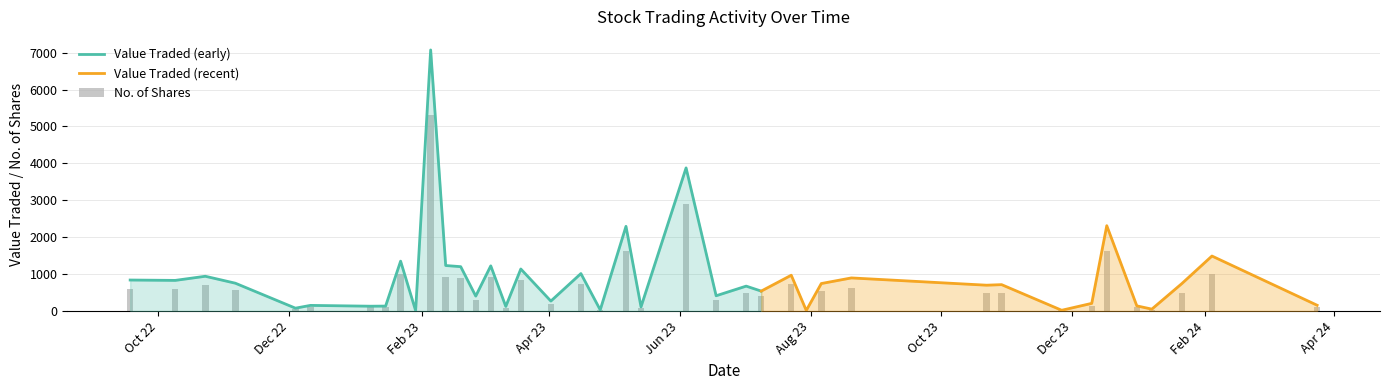

Reading left to right, extract all data points from this chart.

Value Traded: 24/03/2024=157	04/02/2024=1490	21/01/2024=745	07/01/2024=52	31/12/2023=140	17/12/2023=2312	10/12/2023=208	26/11/2023=21	29/10/2023=715	22/10/2023=700	20/08/2023=897	06/08/2023=745	30/07/2023=16	23/07/2023=970	09/07/2023=540	02/07/2023=675	18/06/2023=414	04/06/2023=3877	14/05/2023=113	07/05/2023=2294	25/04/2023=31	16/04/2023=1015	02/04/2023=270	19/03/2023=1139	12/03/2023=125	05/03/2023=1224	26/02/2023=405	19/02/2023=1202	12/02/2023=1233	05/02/2023=7072	29/01/2023=10	22/01/2023=1351	15/01/2023=134	08/01/2023=131	11/12/2022=153	04/12/2022=78	06/11/2022=754	23/10/2022=942	09/10/2022=830	18/09/2022=840
No. of Shares: 24/03/2024=114	04/02/2024=1000	21/01/2024=500	07/01/2024=35	31/12/2023=100	17/12/2023=1617	10/12/2023=146	26/11/2023=15	29/10/2023=500	22/10/2023=500	20/08/2023=631	06/08/2023=541	30/07/2023=12	23/07/2023=719	09/07/2023=399	02/07/2023=500	18/06/2023=300	04/06/2023=2900	14/05/2023=82	07/05/2023=1634	25/04/2023=23	16/04/2023=745	02/04/2023=200	19/03/2023=844	12/03/2023=92	05/03/2023=913	26/02/2023=300	19/02/2023=901	12/02/2023=924	05/02/2023=5309	29/01/2023=7	22/01/2023=1000	15/01/2023=101	08/01/2023=101	11/12/2022=110	04/12/2022=60	06/11/2022=581	23/10/2022=700	09/10/2022=609	18/09/2022=600